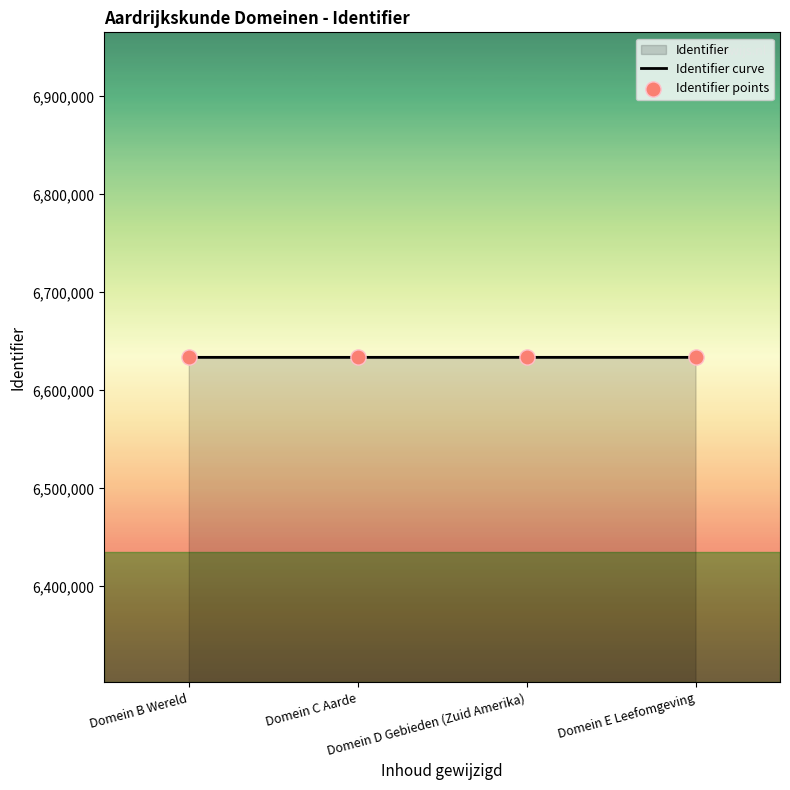

Which series has the largest total across all categories?

Identifier curve